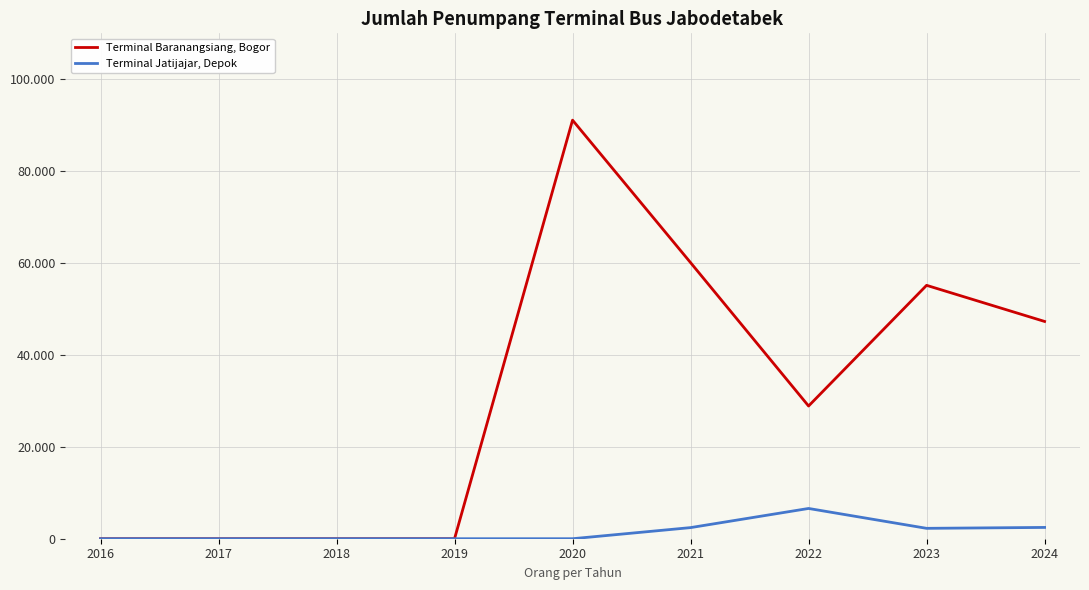

Does the chart display data point markers on the line(s)?

No